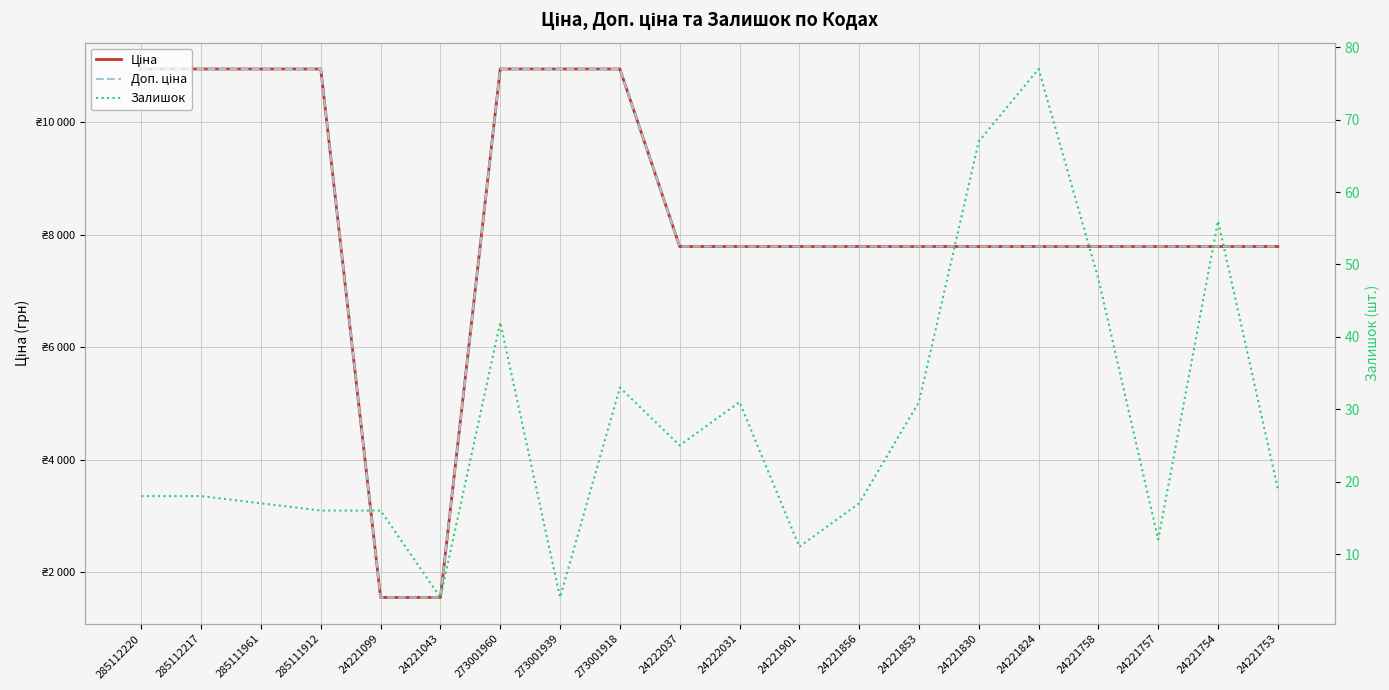

True or false: Доп. ціна has a value of 2974.8 at 24222031.

False